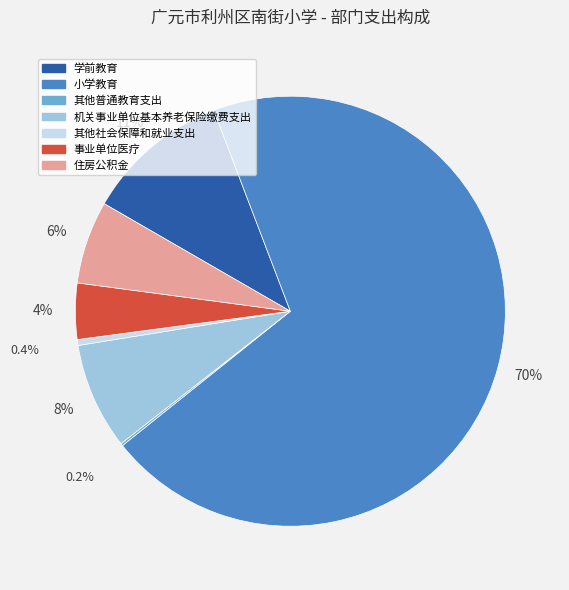

Approximately how many times larger is the value at 机关事业单位基本养老保险缴费支出 compared to 学前教育?

0.7